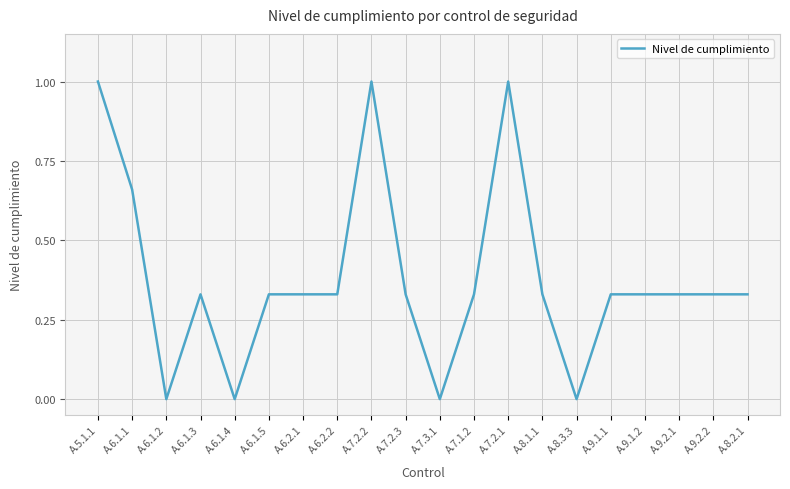

Does the chart display data point markers on the line(s)?

No